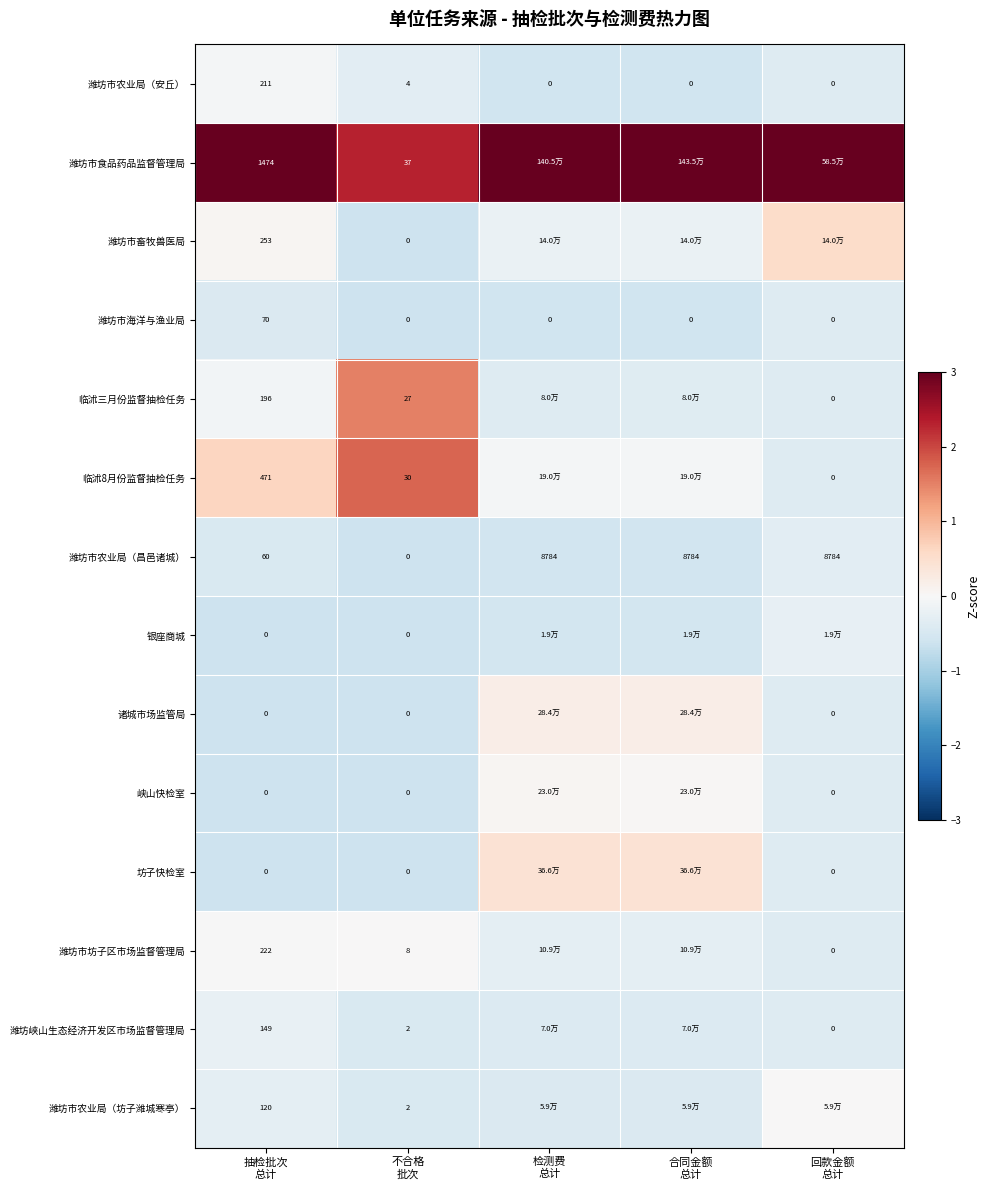

Which has a higher value, 回款金额
总计 or 不合格
批次?

不合格
批次